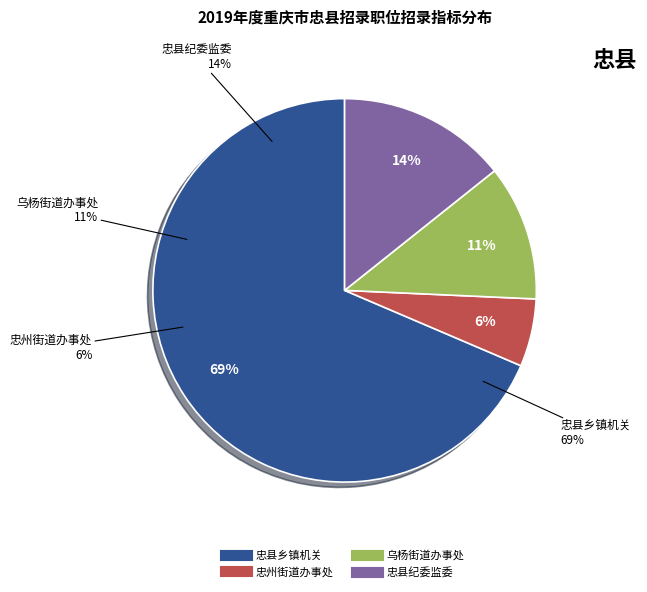

Between 忠县纪委监委(纪检监察4) and 忠县乡镇机关(综合管理1), which is larger?

忠县乡镇机关(综合管理1)